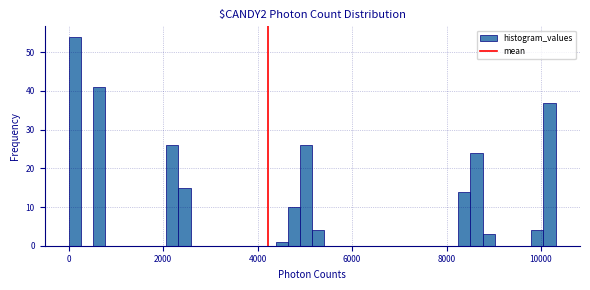

Read against the x-axis, roughly where is the centre of the tallest bar?

200